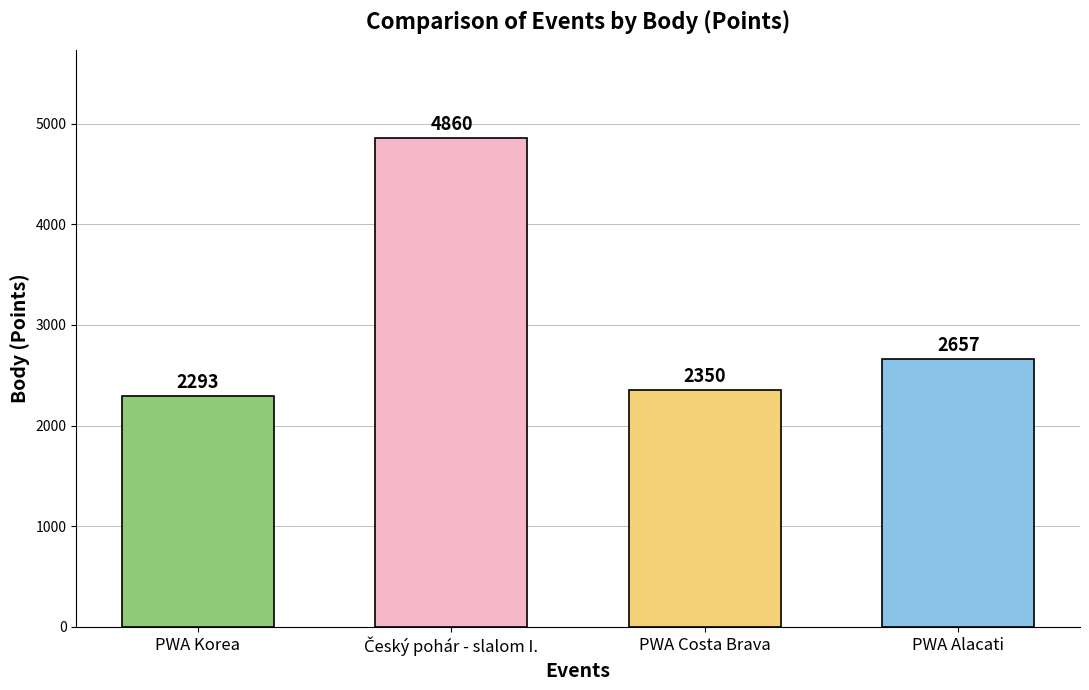

What is the label of the 4th bar from the right?

PWA Korea